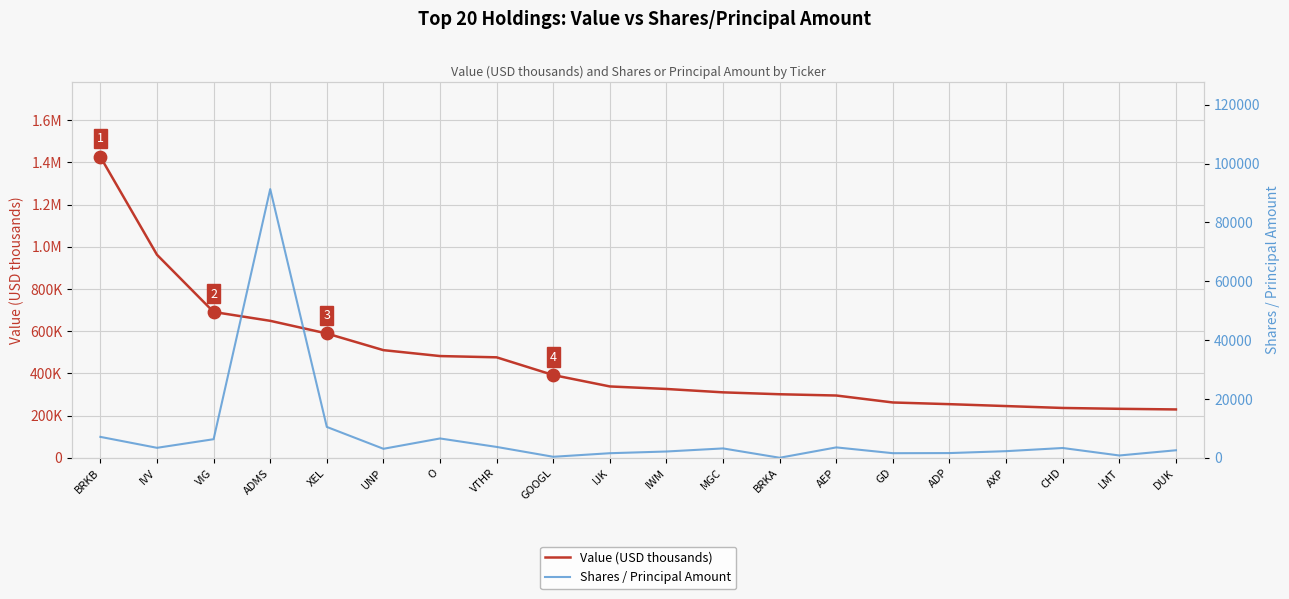

Which series has the largest total across all categories?

Value (USD thousands)